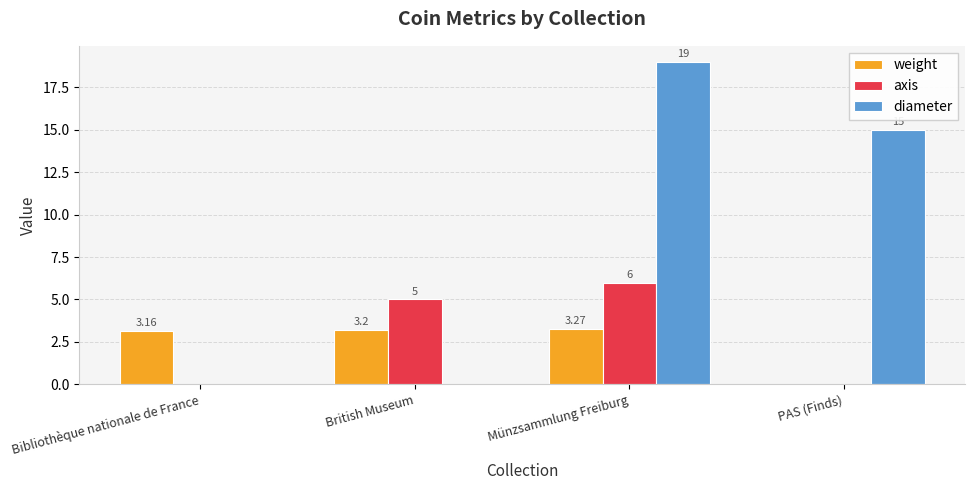

Which series changed the most between Bibliothèque nationale de France and British Museum?

axis